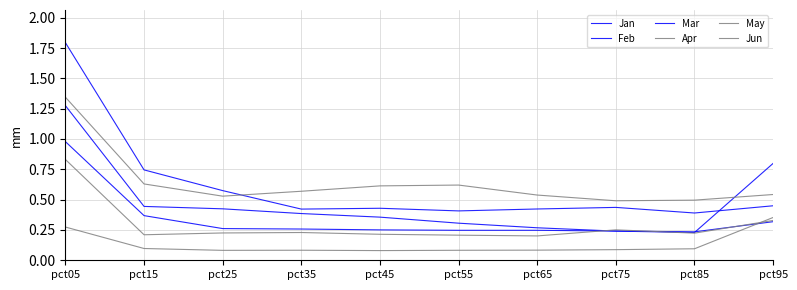

How many lines are shown in the chart?

6